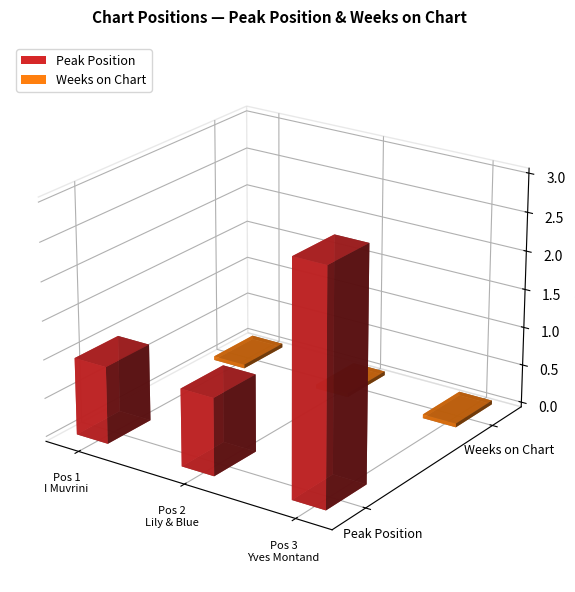

Which series has the largest total across all categories?

Peak Position